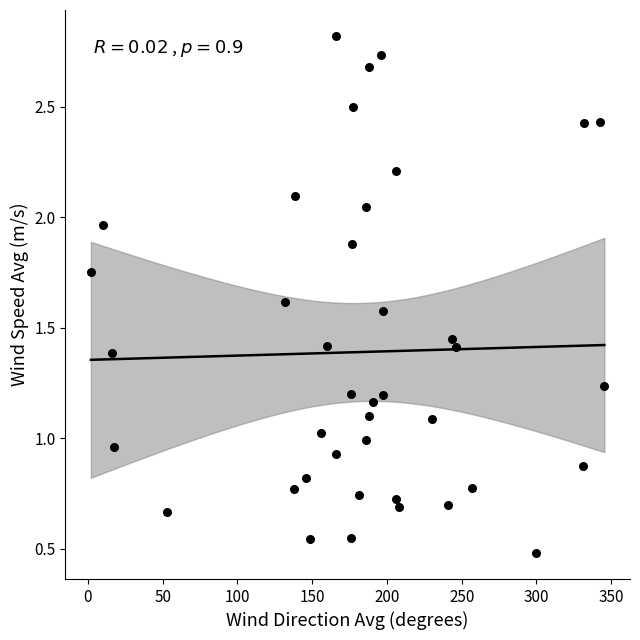

What is the range of X values (max minus min)?

343.4